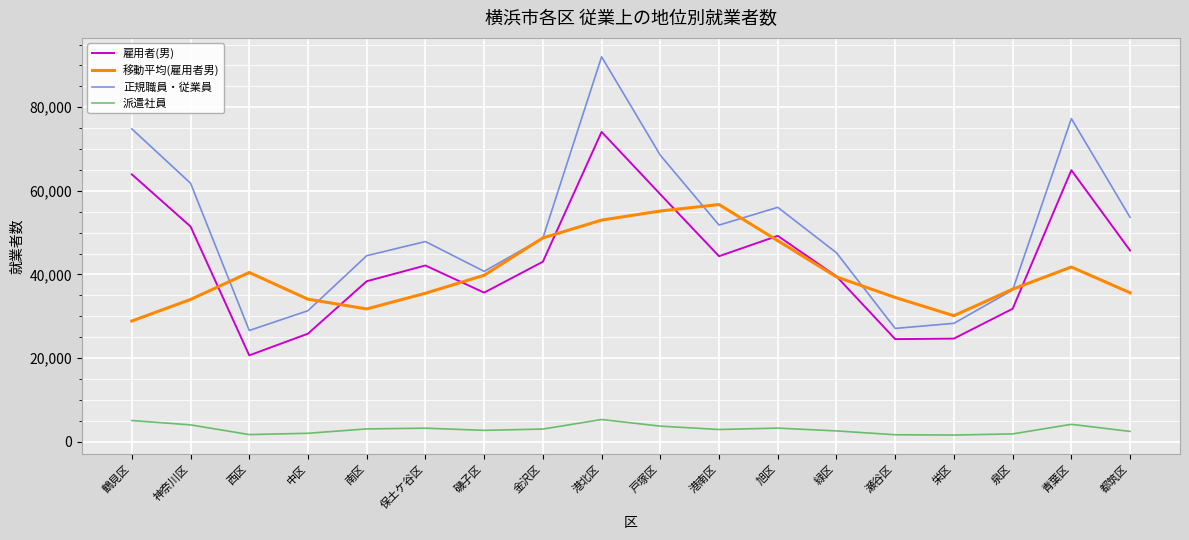

Does the chart display data point markers on the line(s)?

No